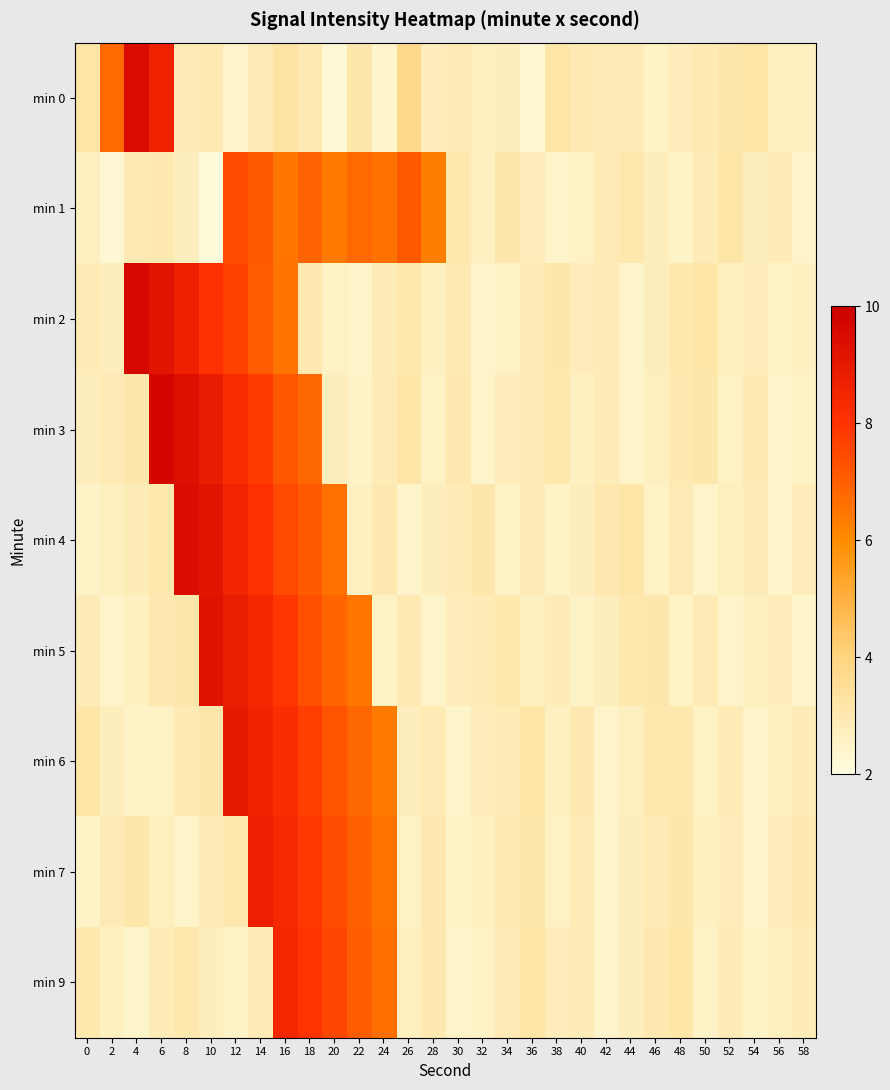

What is the difference between the highest and lowest values at 14?

5.9